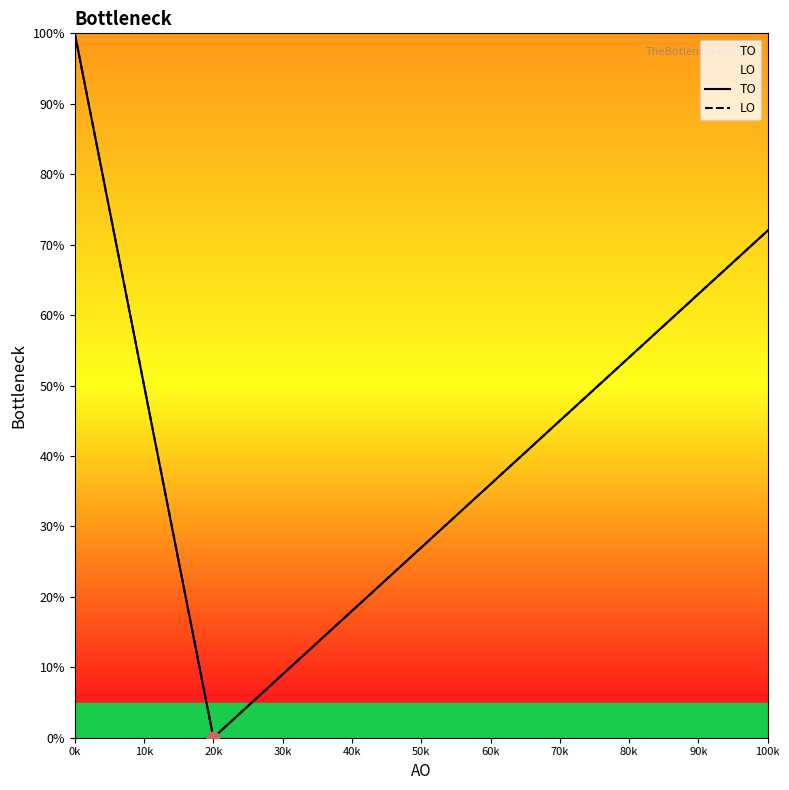

What are all the series names shown in the legend?

TO, LO